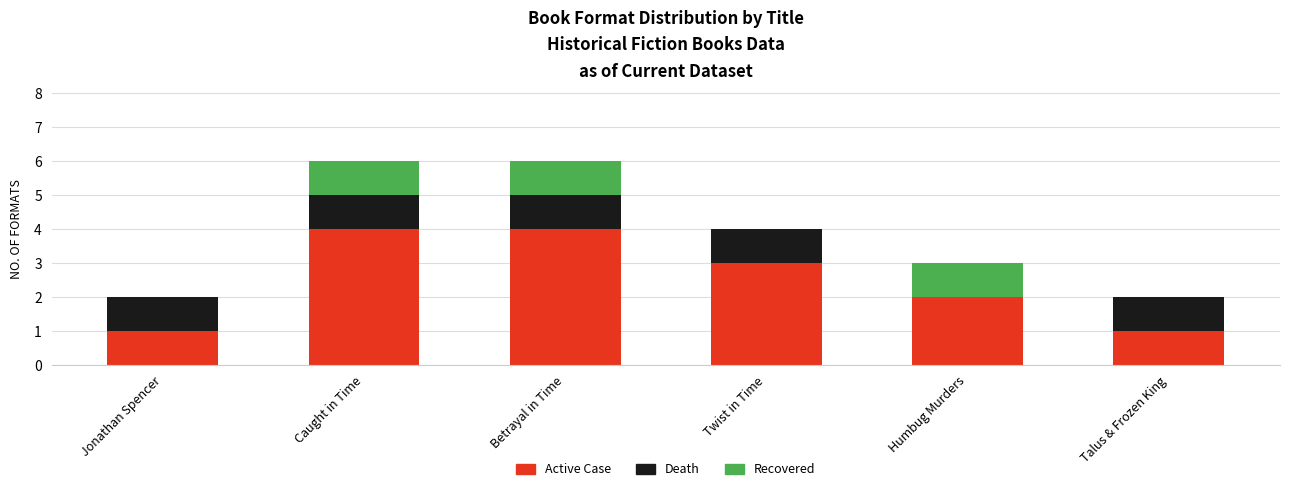

Reading right to left, list the values for the Active Case series.

Talus & Frozen King=1	Humbug Murders=2	Twist in Time=3	Betrayal in Time=4	Caught in Time=4	Jonathan Spencer=1